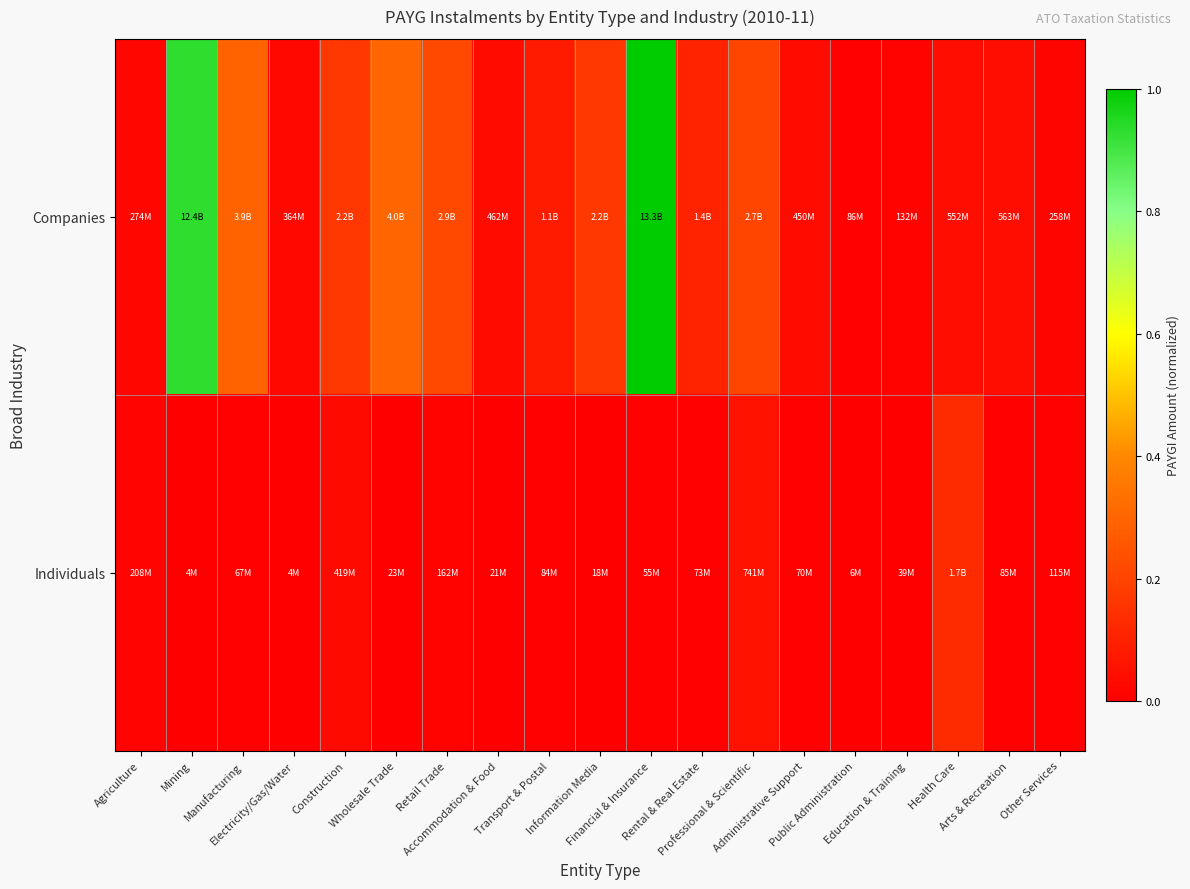

Rank the series by their maximum value, from highest to lowest.

Companies, Individuals